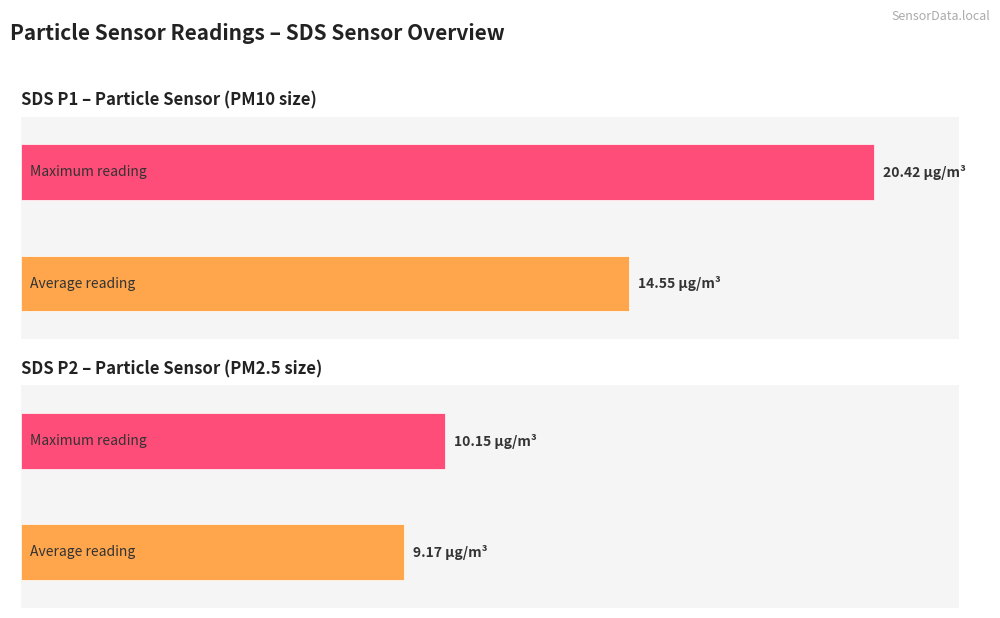

What are all the series names shown in the legend?

SDS_P1, SDS_P2